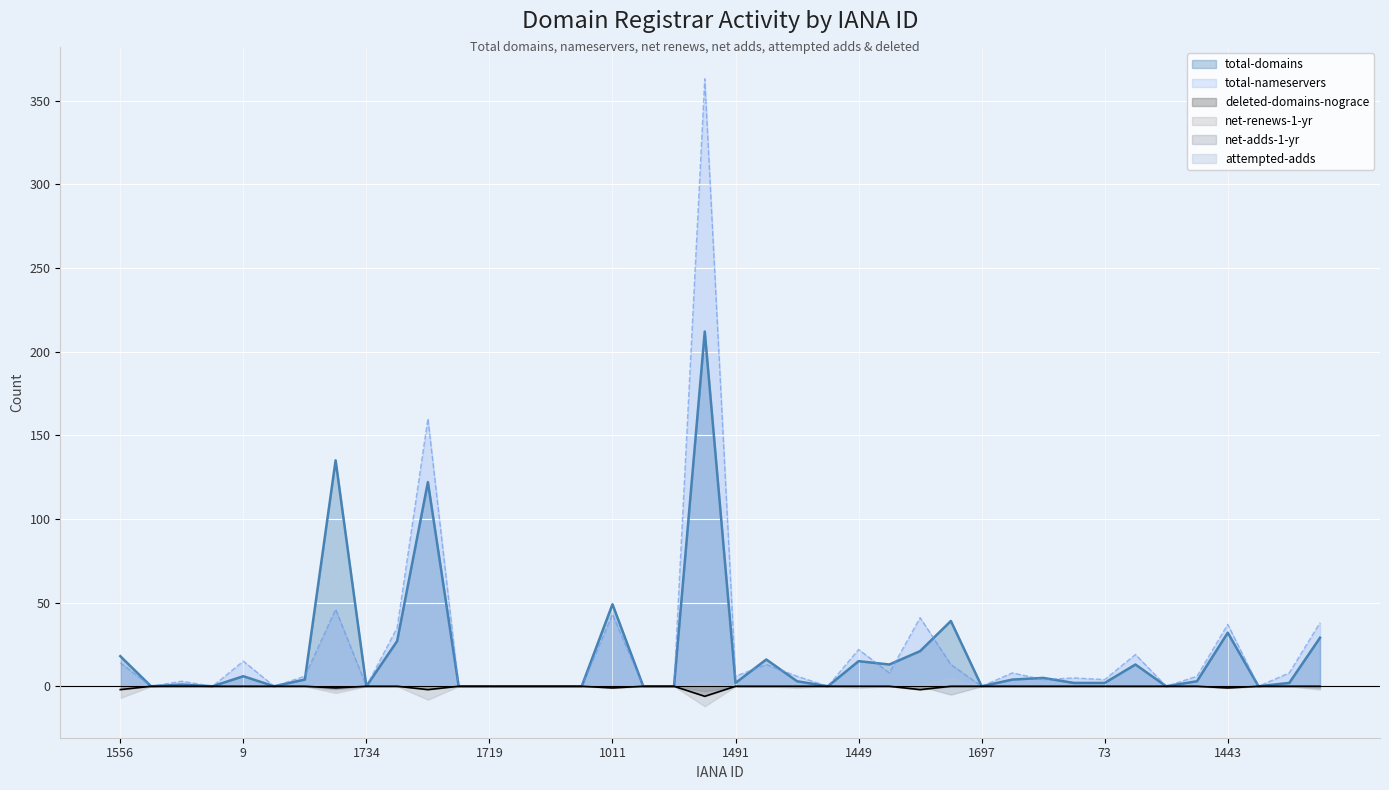

Which has a higher value, 1719 or 1387?

1387